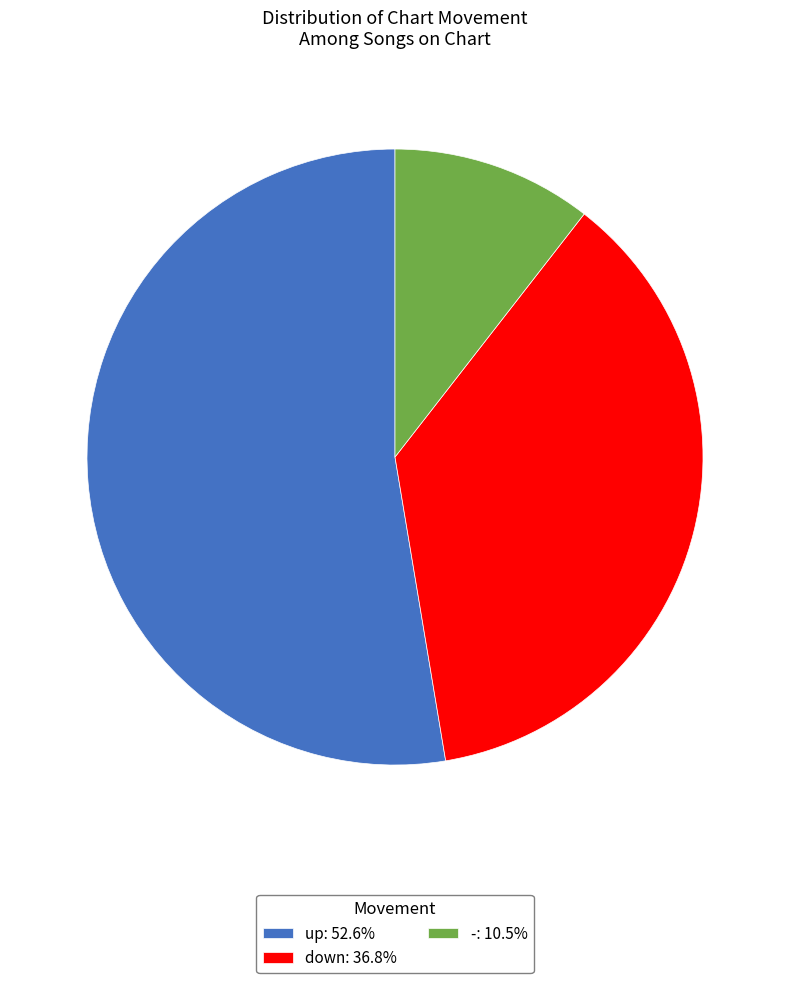

True or false: down accounts for 37% of the total.

True